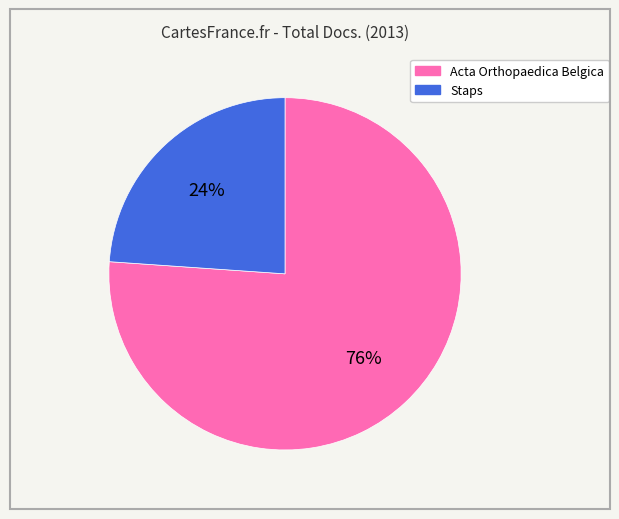

Combined, do Acta Orthopaedica Belgica and Staps account for over 50%?

Yes